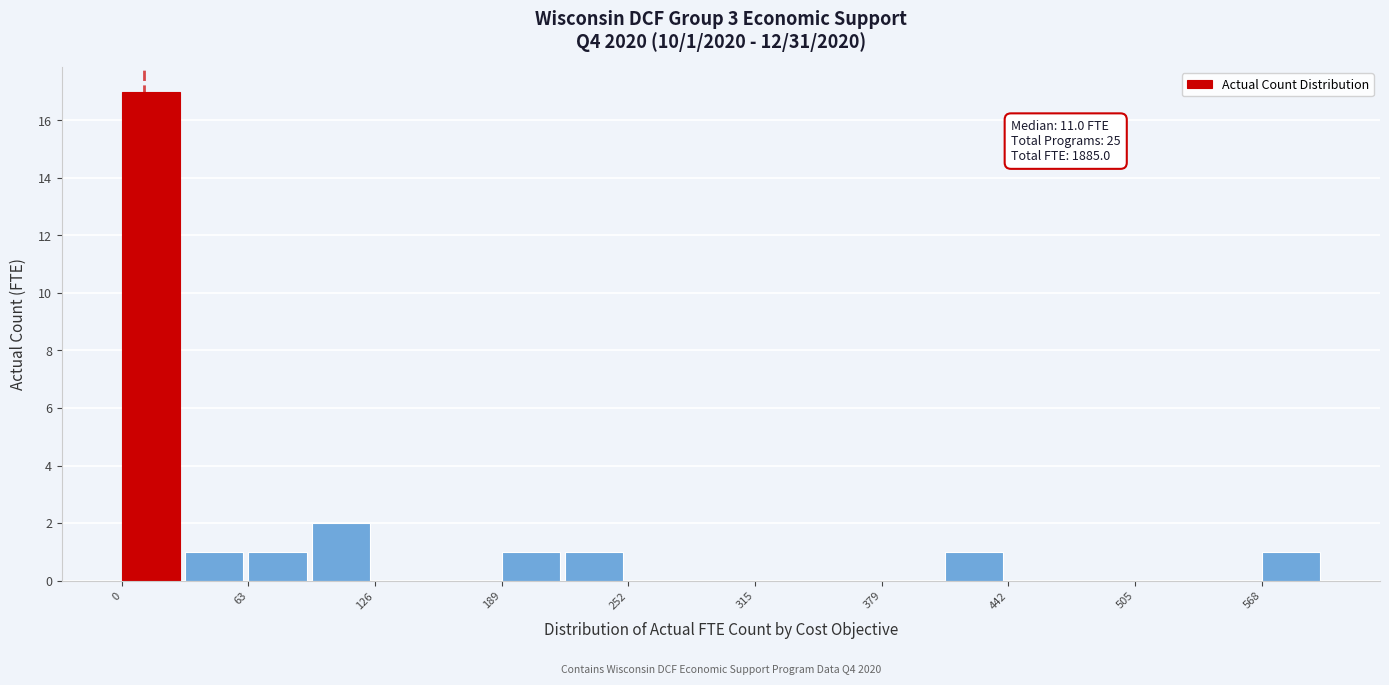

Read against the x-axis, roughly where is the centre of the tallest bar?

10